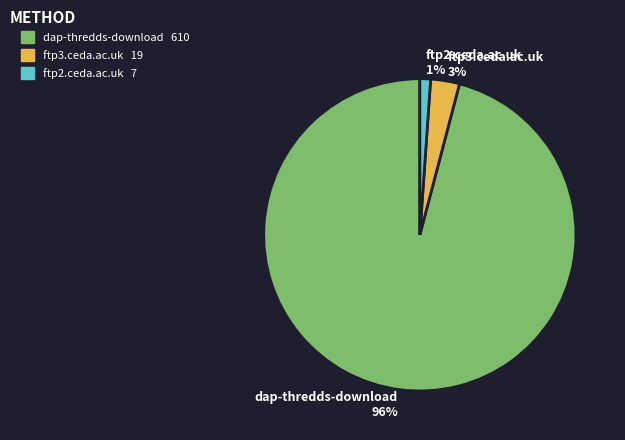

How many segments does this pie chart have?

3